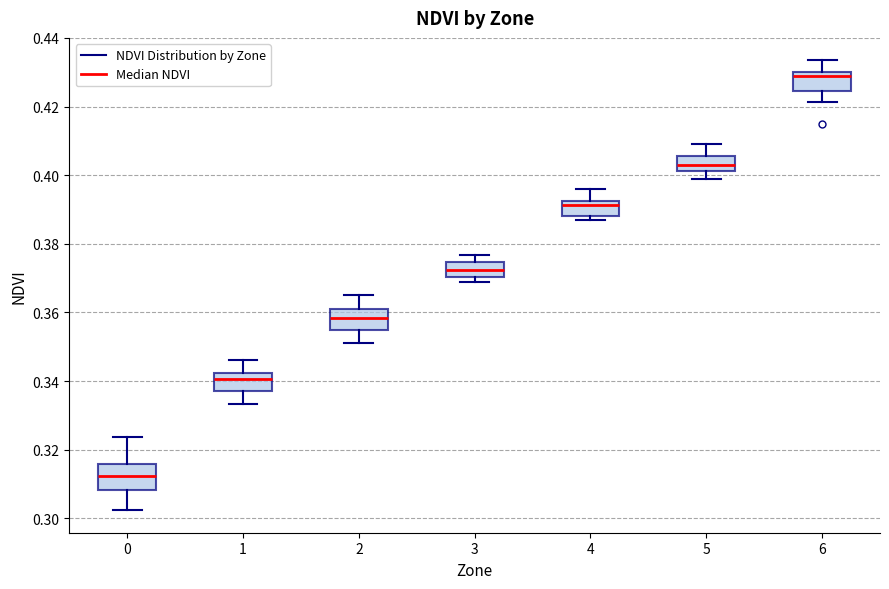

Where is the upper edge of the box at x = 6 on the y-axis? The values are not printed on the chart, so give them approximately, as read against the axis.

0.430